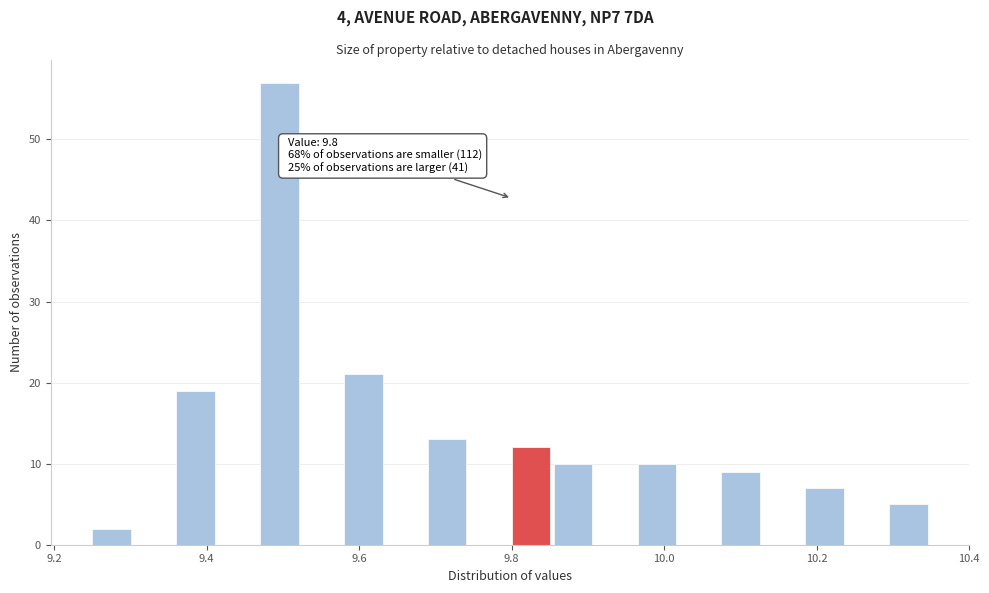

Around what value on the x-axis is the tallest bar? Give the approximate position of its centre, as read against the axis.

9.50